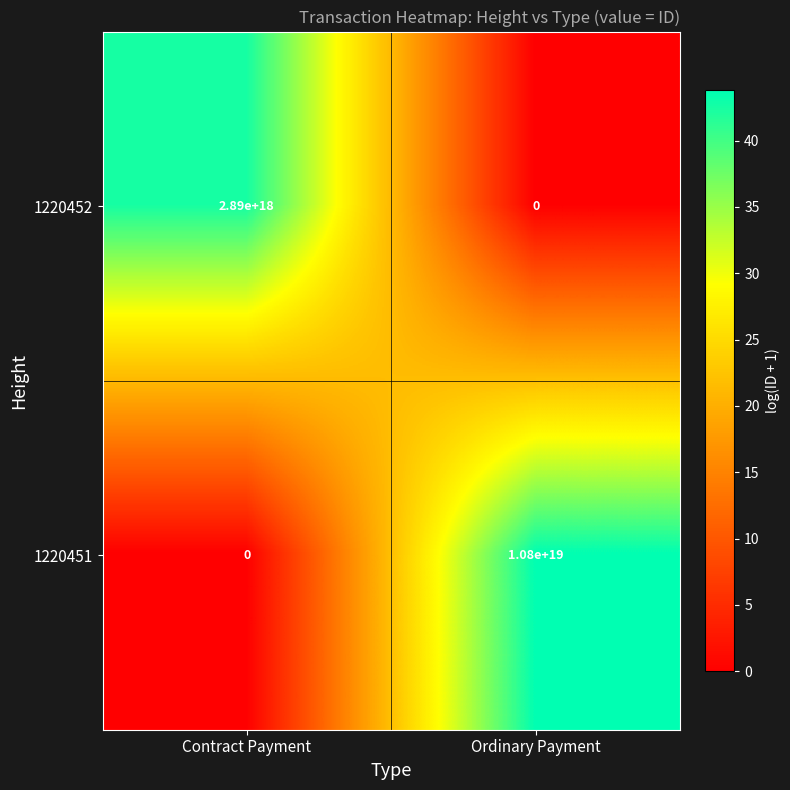

Which label corresponds to the largest value in the chart?

Ordinary Payment